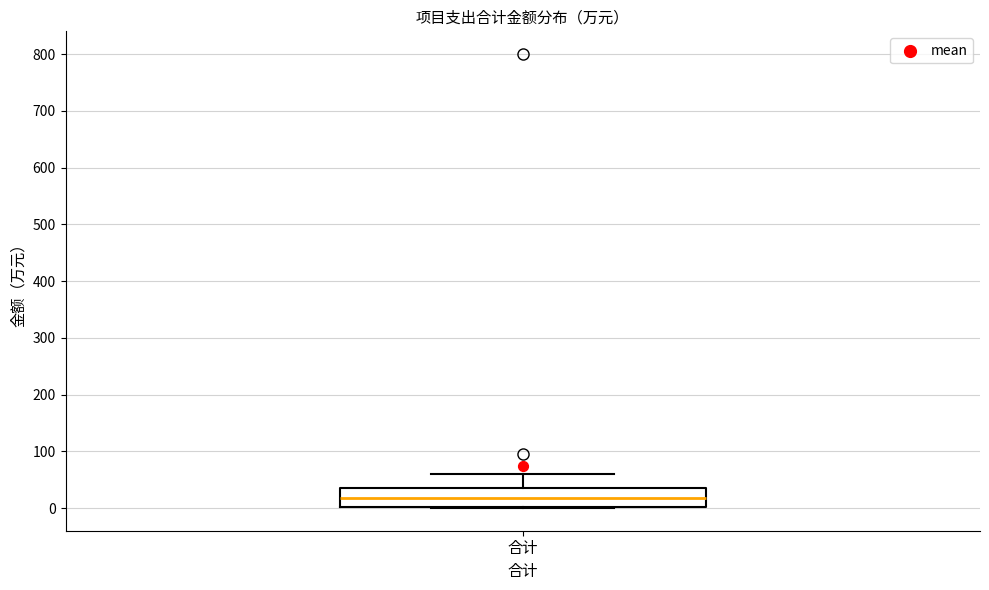

Where does the median line of the box for 合计 sit on the y-axis? The values are not printed on the chart, so give them approximately, as read against the axis.

20